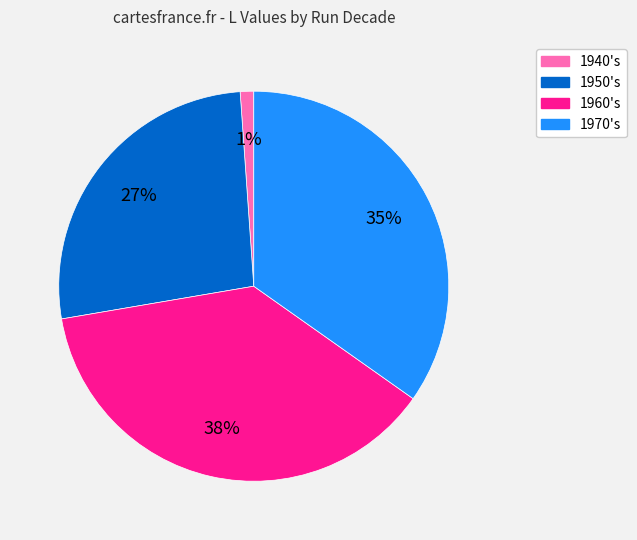

To the nearest percent, what is the difference between the 1940's and 1970's slice percentages?

34%